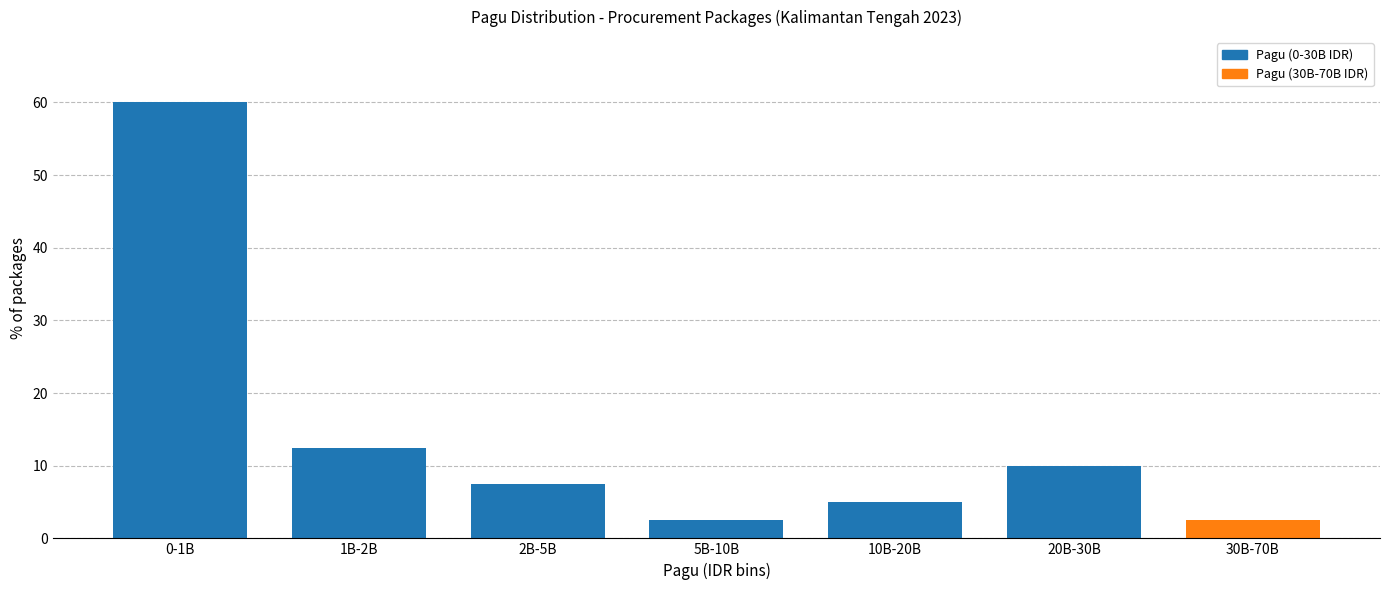

Reading right to left, transcribe all the data shown in this chart.

30B-70B=2.5	20B-30B=10.0	10B-20B=5.0	5B-10B=2.5	2B-5B=7.5	1B-2B=12.5	0-1B=60.0